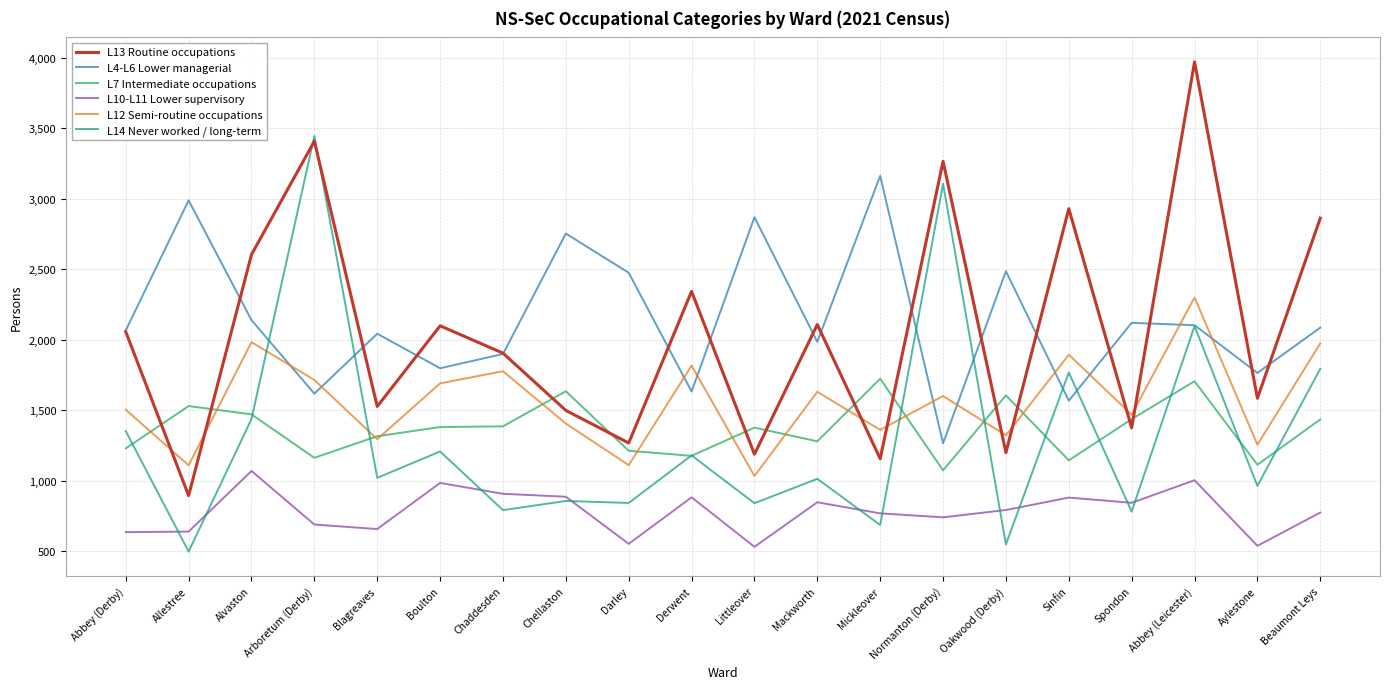

What is the maximum value shown in the chart?

3969